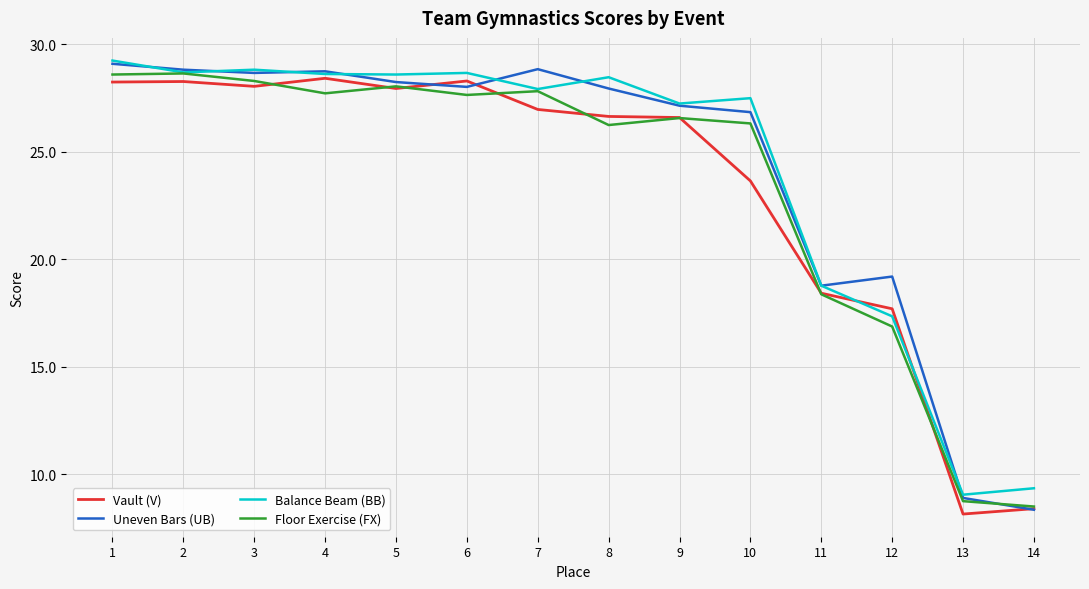

At which category is the sum across all series the highest?

1